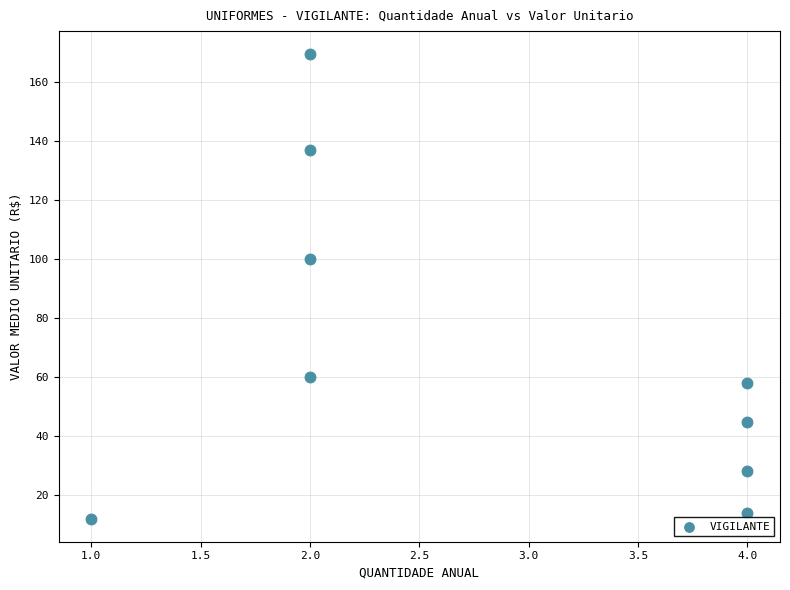

What Y value in the scatter plot is closest to 90?

100.0